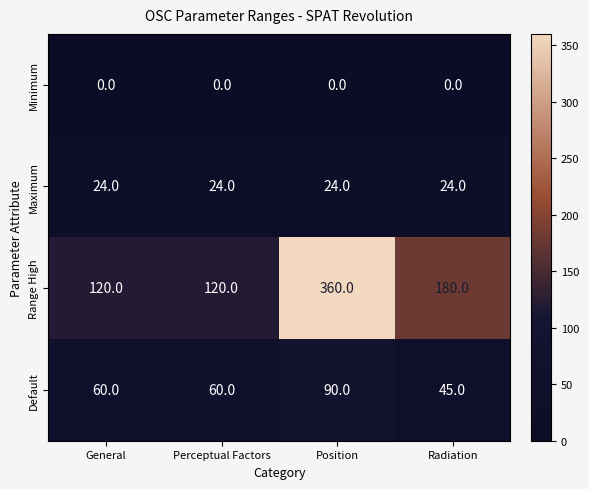

Is it true that Minimum equals 0 at General?

True